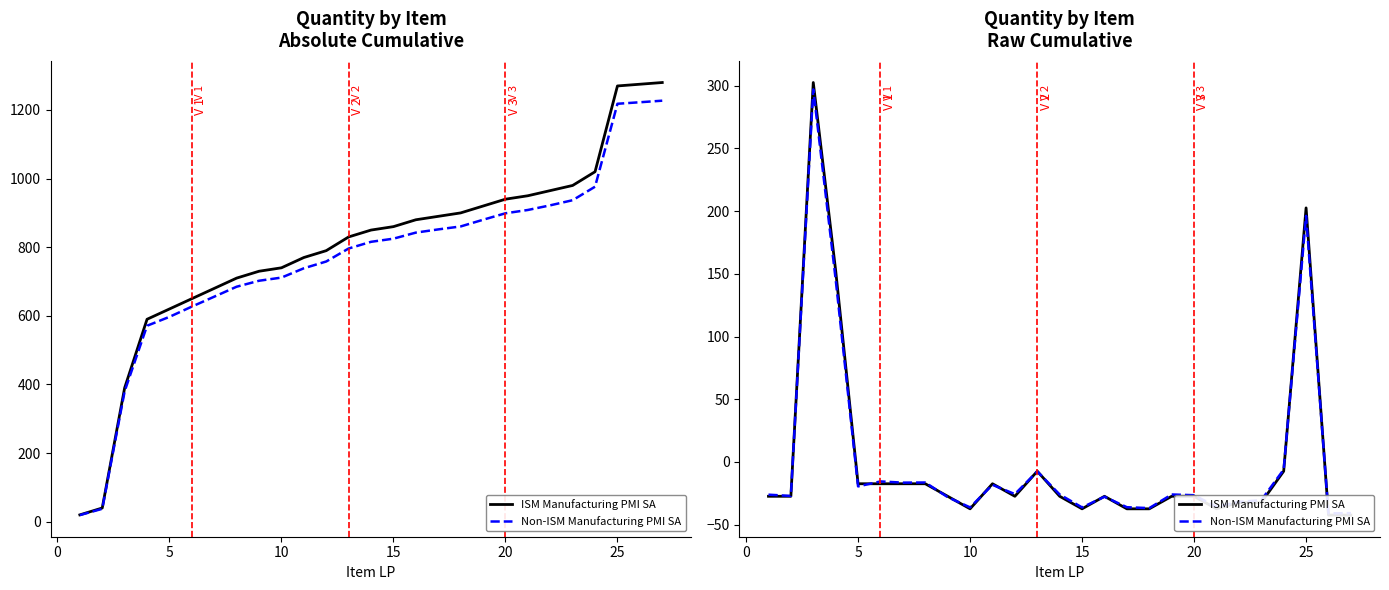

Between 15 and 25, which is larger?

25